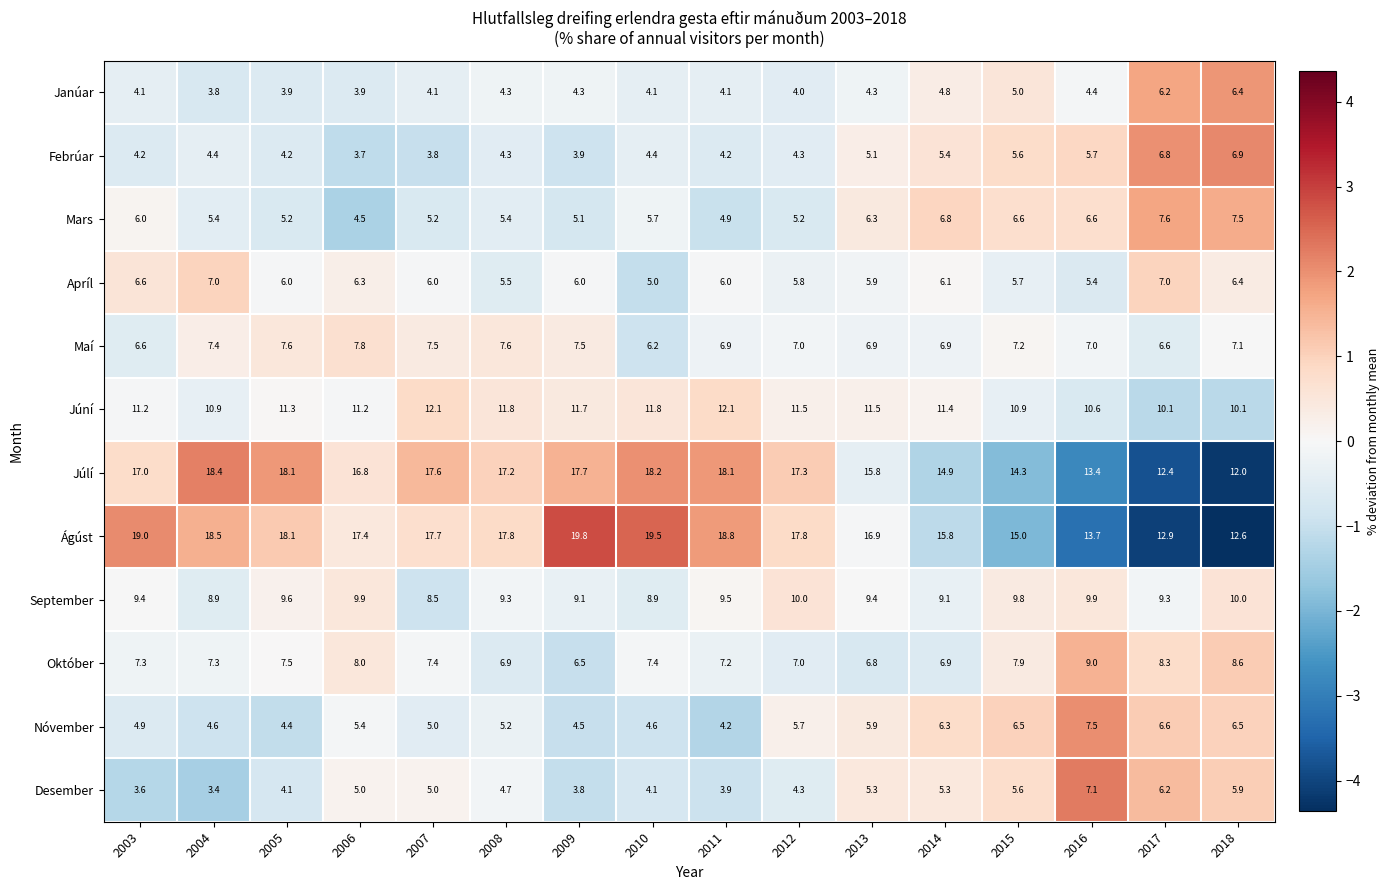

What value does the Ágúst series have at 2011?

18.8